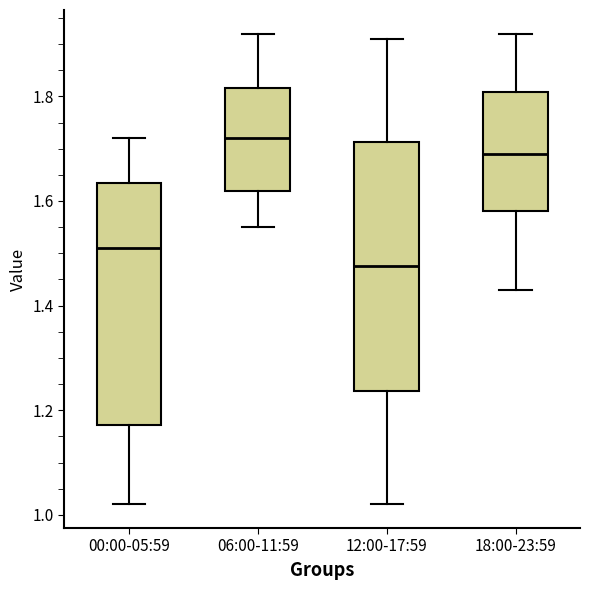

Which box's median line is the lowest?

12:00-17:59